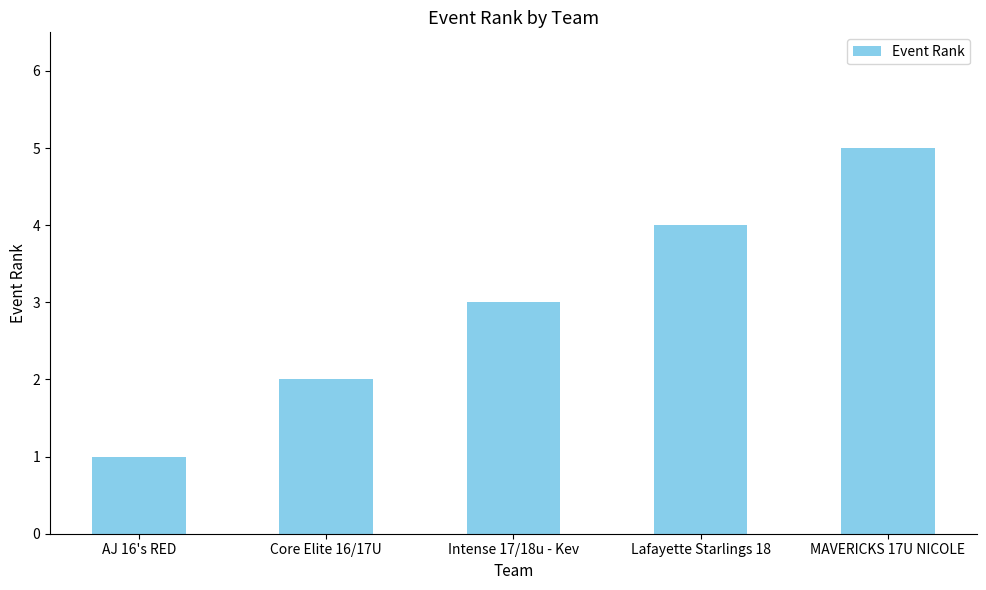

List the labels in order of value, smallest first.

AJ 16's RED, Core Elite 16/17U, Intense 17/18u - Kev, Lafayette Starlings 18, MAVERICKS 17U NICOLE